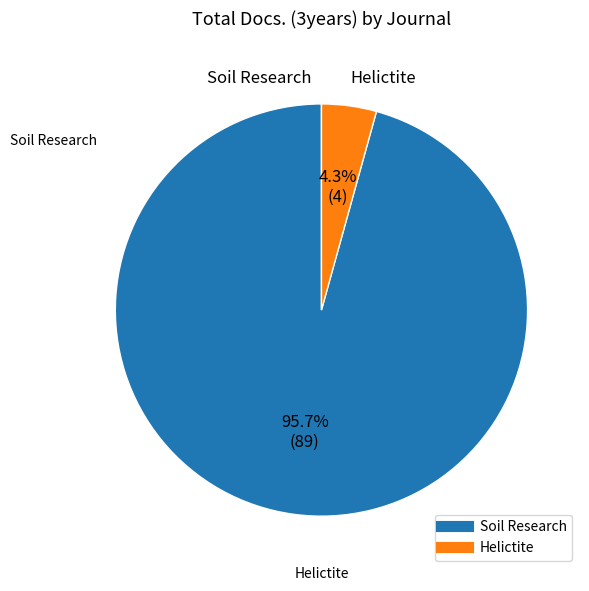

Which slice is the smallest?

Helictite